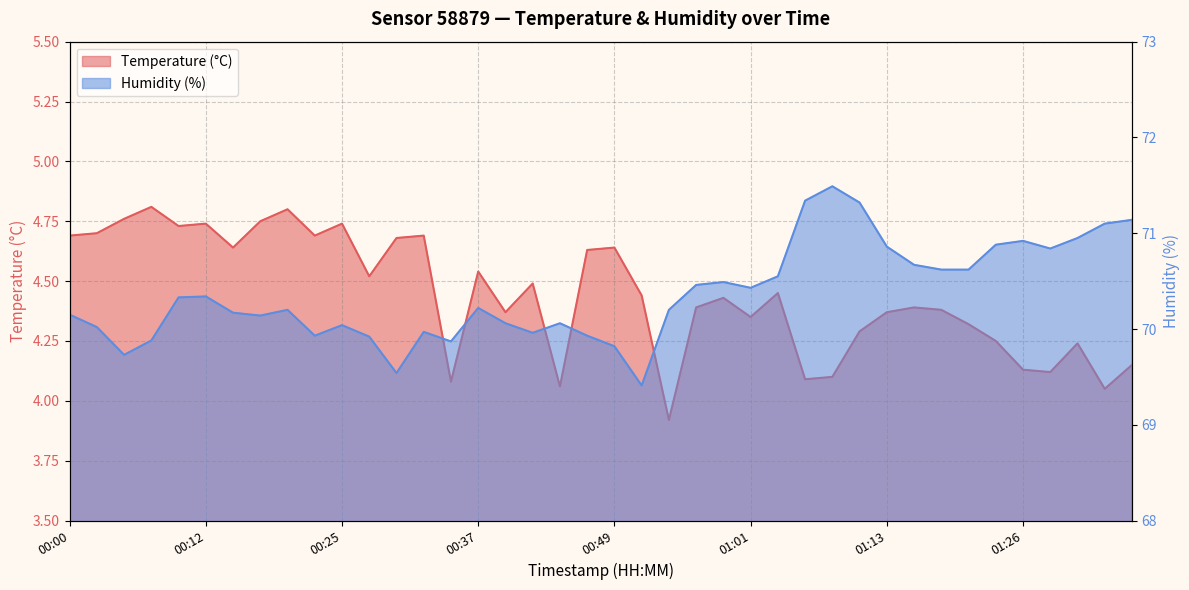

The value of Humidity (%) at 00:56 is 49.2. True or false?

False